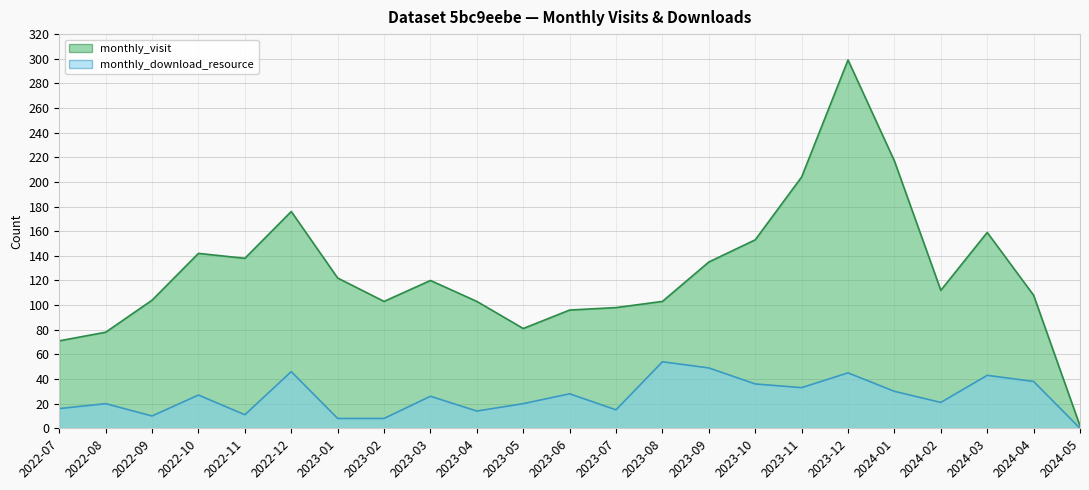

What is the difference between the second highest and minimum values in the monthly_visit series?

215